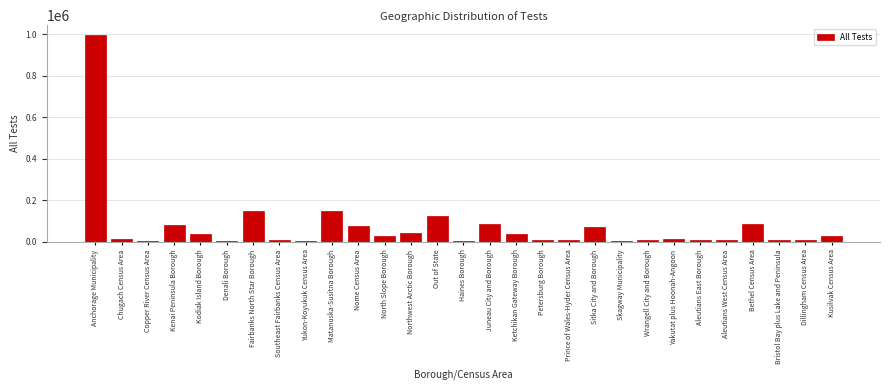

The chart shows a value of 71785 at Sitka City and Borough. True or false?

True